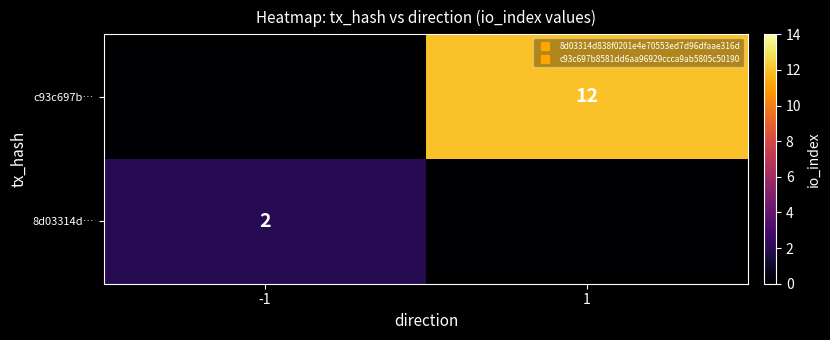

Which has a higher value, 1 or -1?

-1